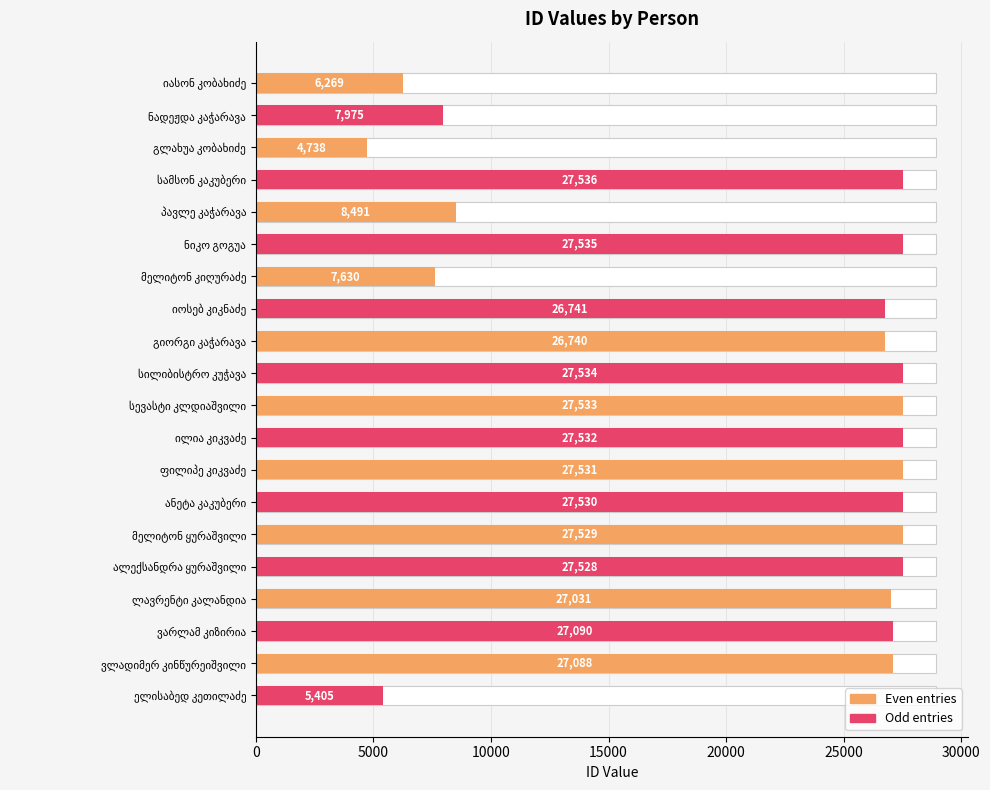

How many bars are there in total?

20